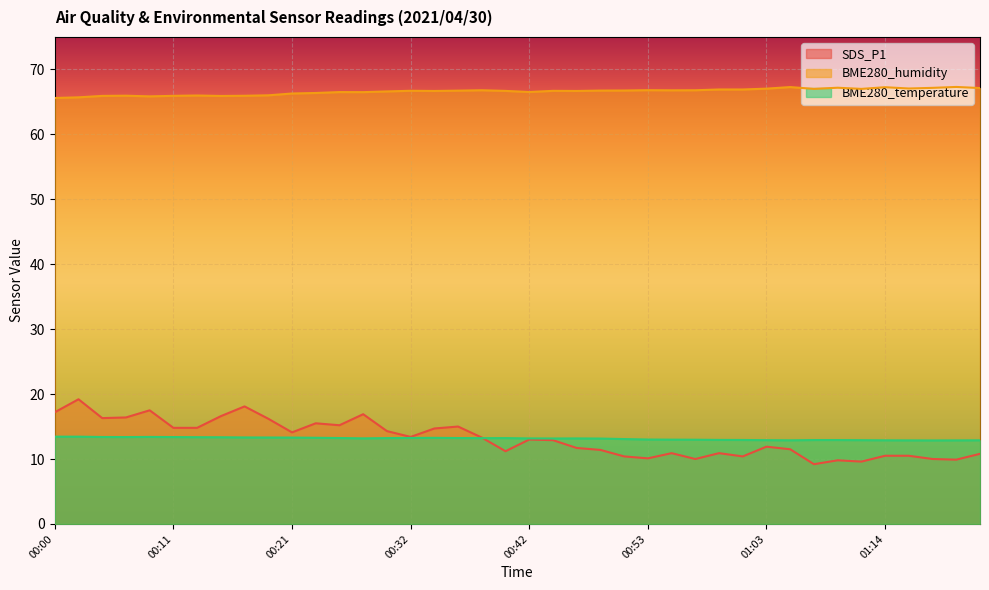

Which category has the lowest value in the BME280_humidity series?

00:00